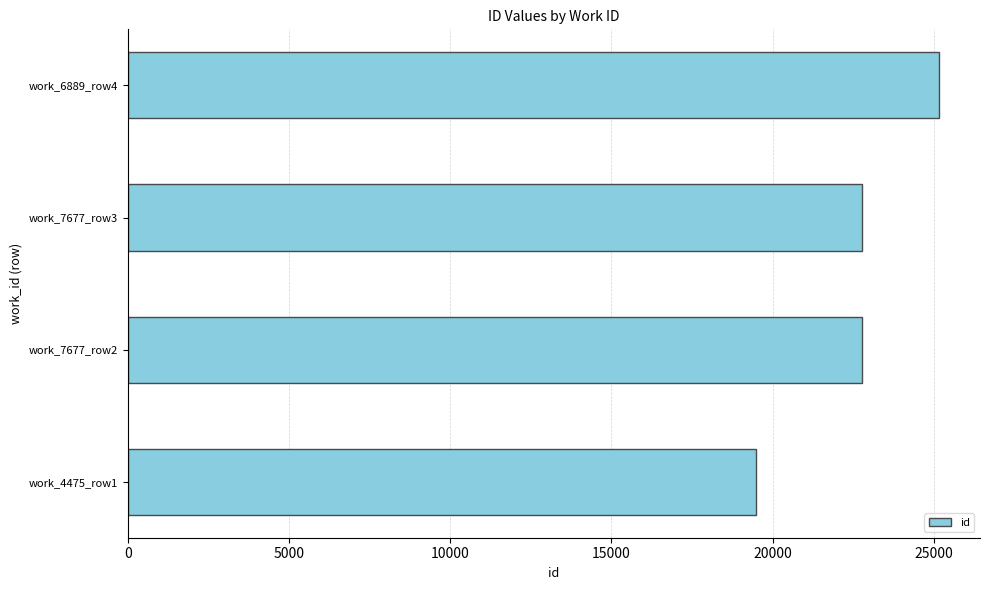

What is the average value?

22552